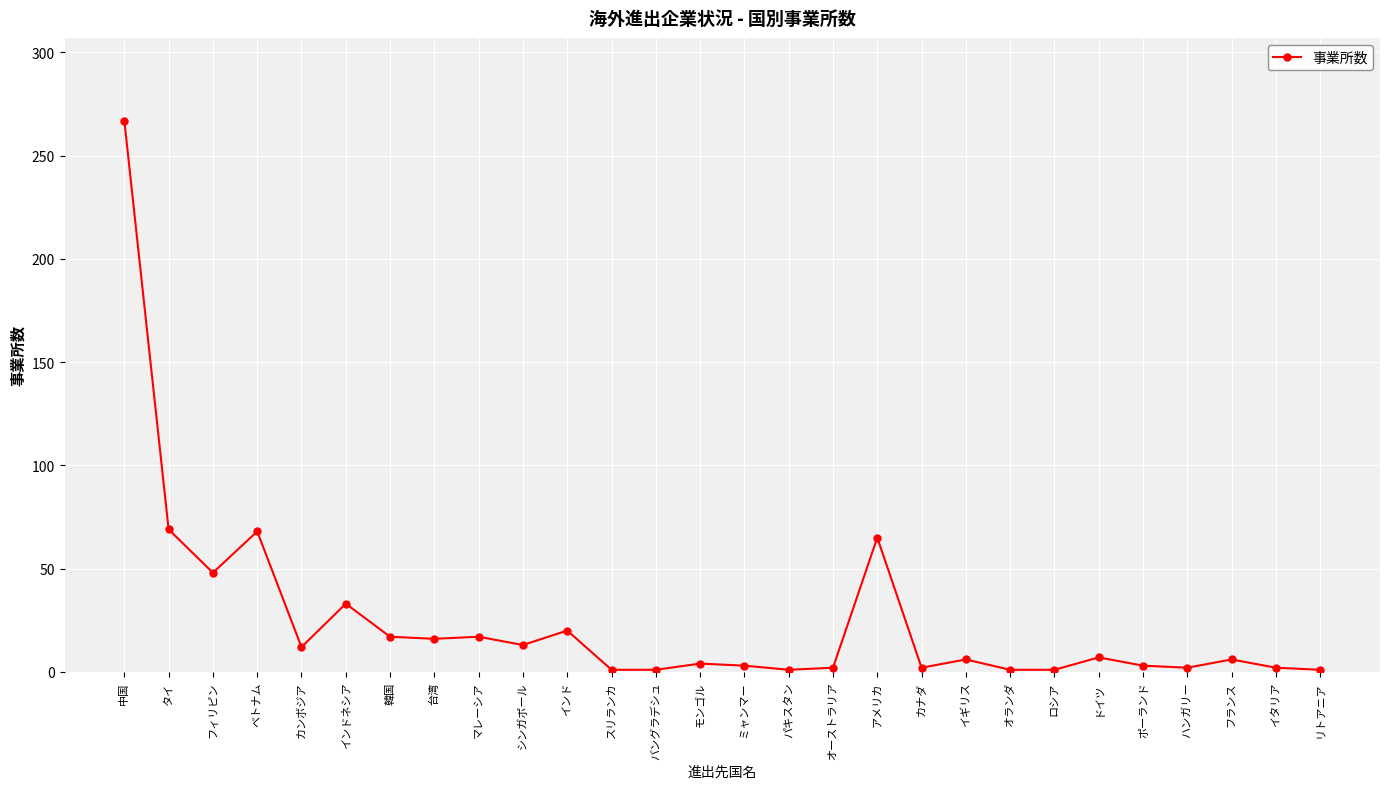

What position from the right is オランダ?

8